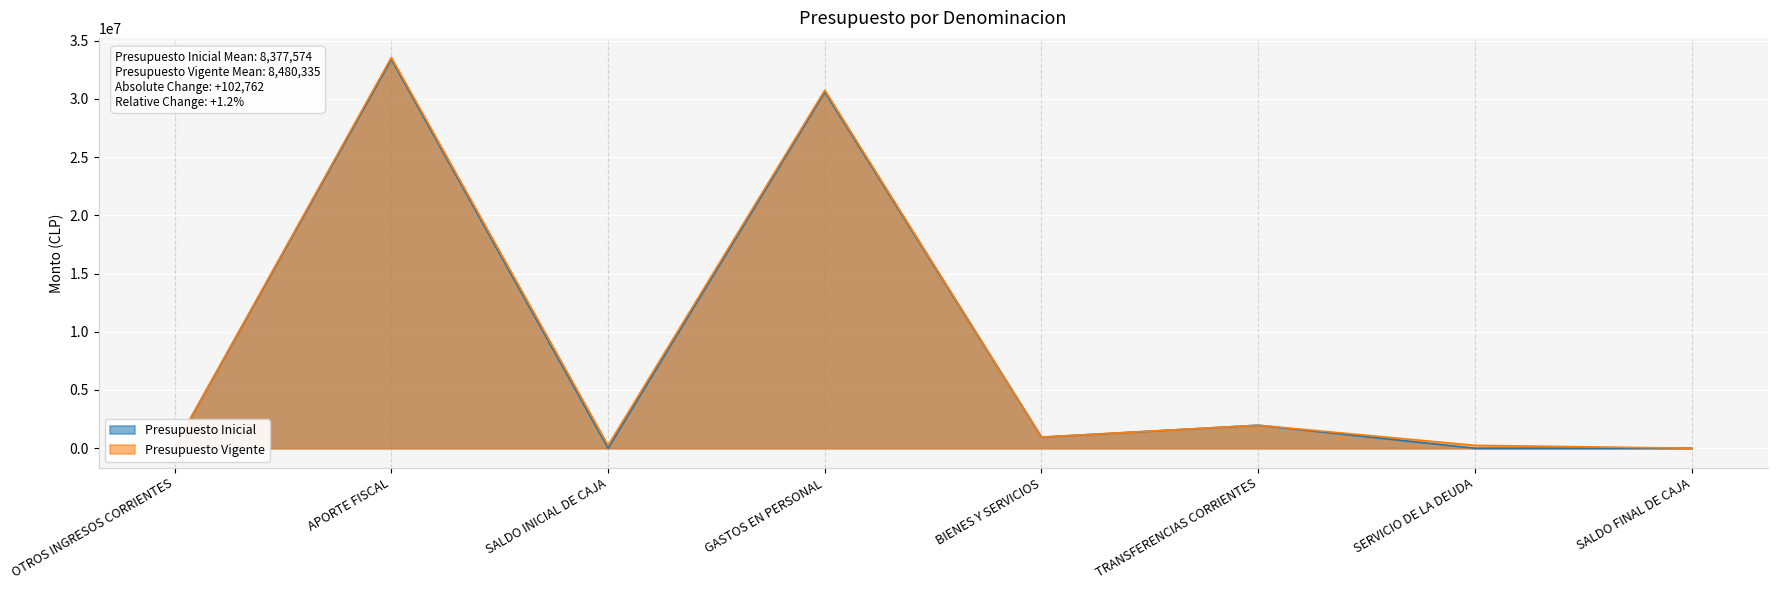

The value of Presupuesto Vigente at TRANSFERENCIAS CORRIENTES is 985323. True or false?

False